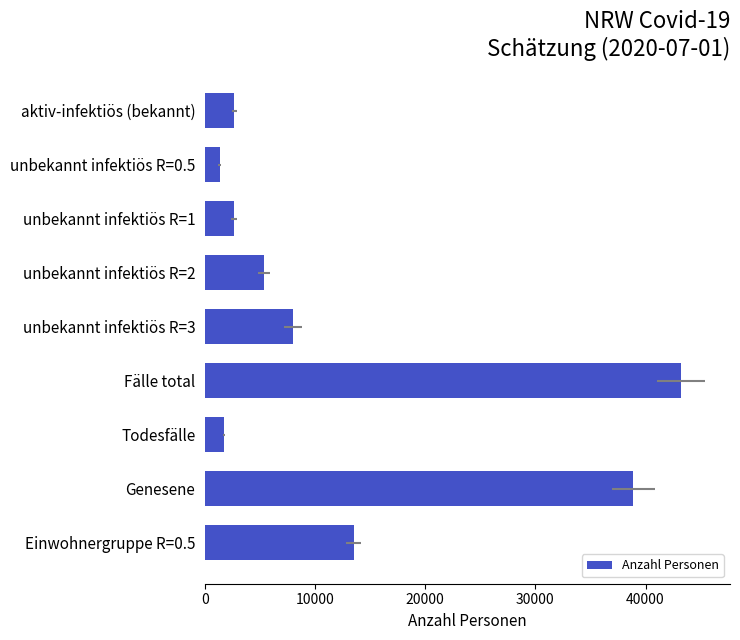

What is the change in value from Einwohnergruppe R=0.5 to aktiv-infektiös (bekannt)?

-10824